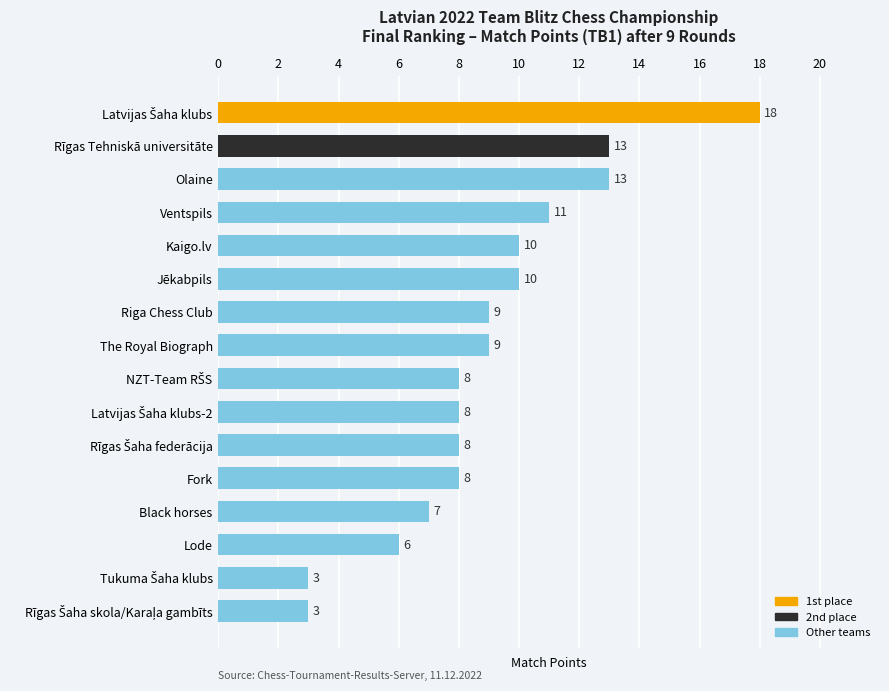

True or false: the data shows 5 at Ventspils.

False